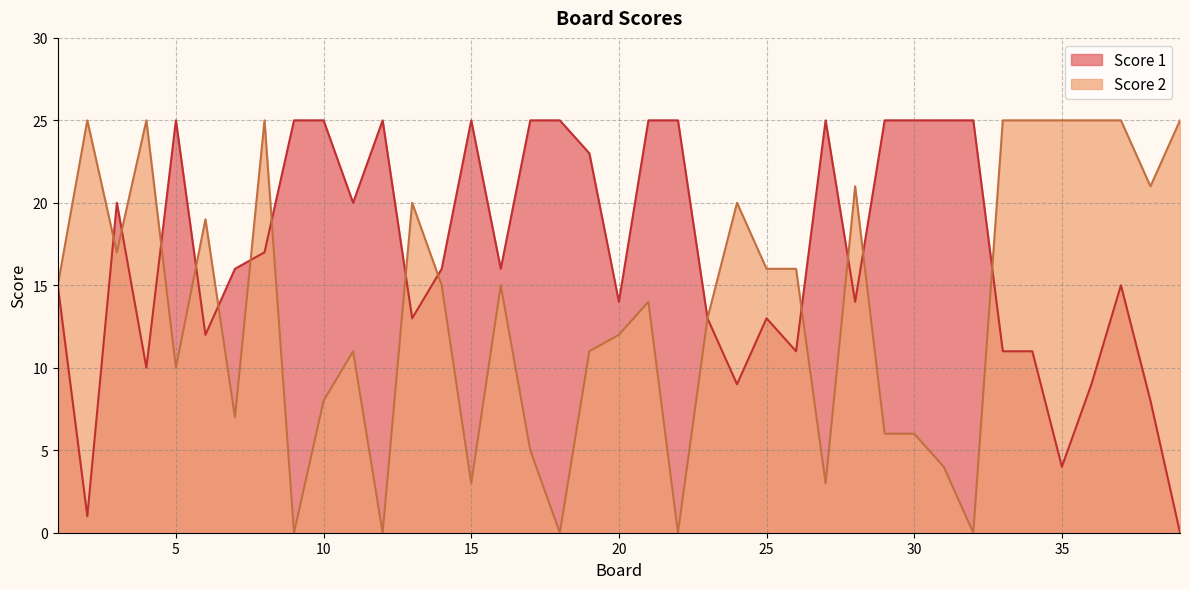

Is the value of Score 1 at 27 greater than the value of Score 2 at 36?

No